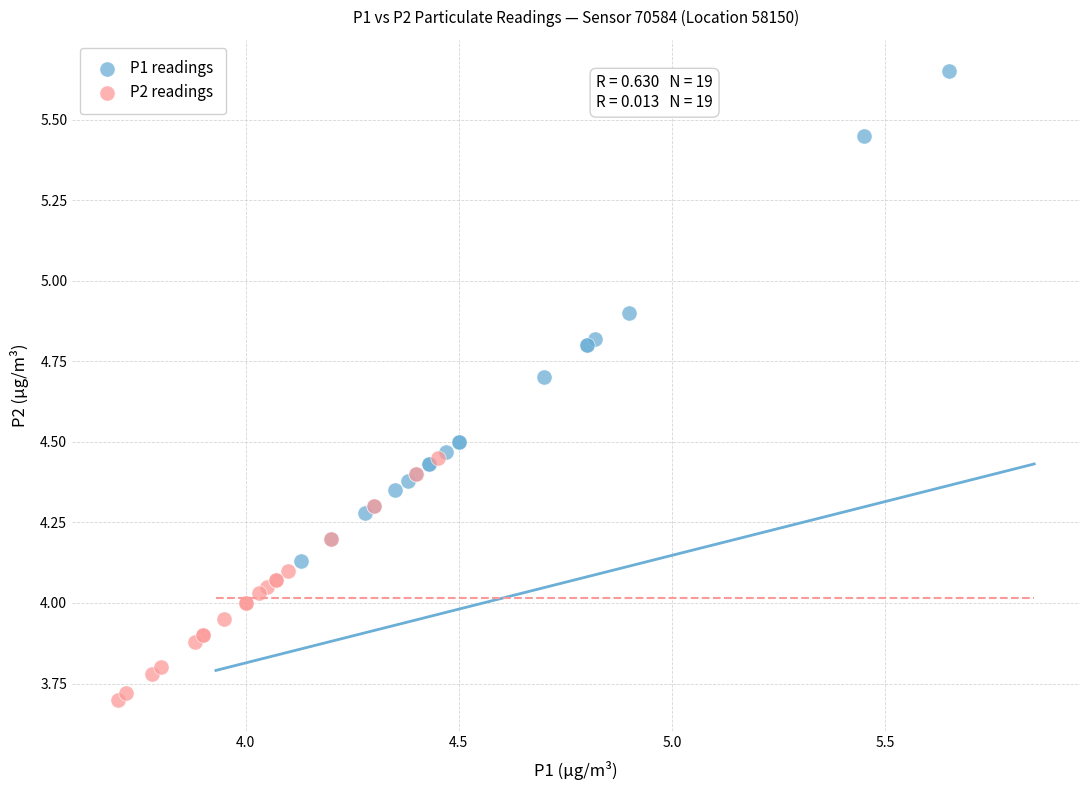

Which series has the largest Y range (max minus min)?

P1 readings